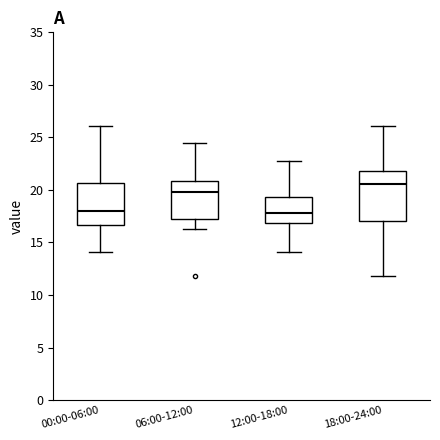

Which box is the tallest, from its lower edge to its upper edge?

18:00-24:00